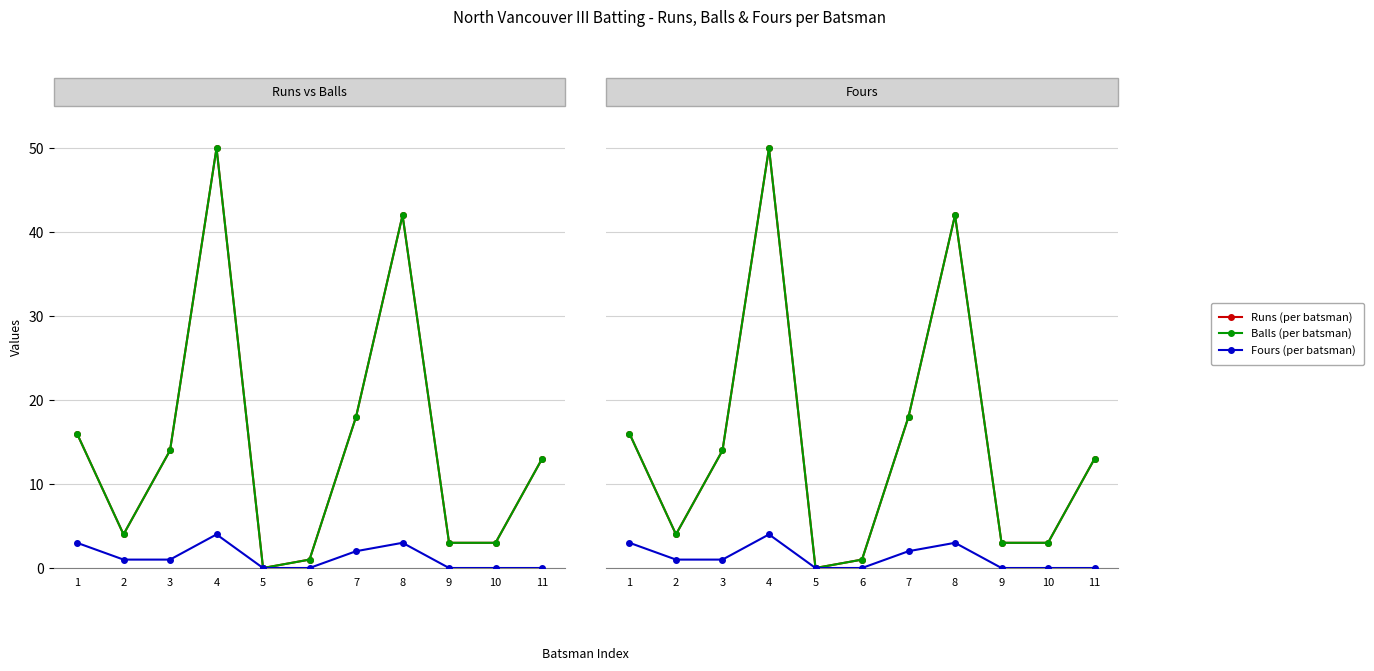

Which series has the largest range (max minus min)?

Runs